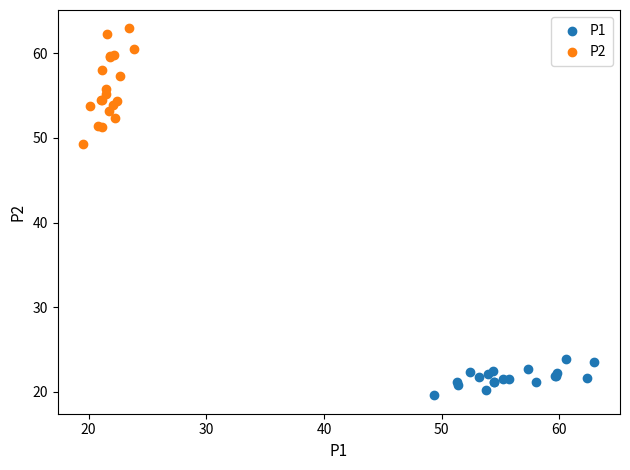

Which series has the largest Y range (max minus min)?

P2